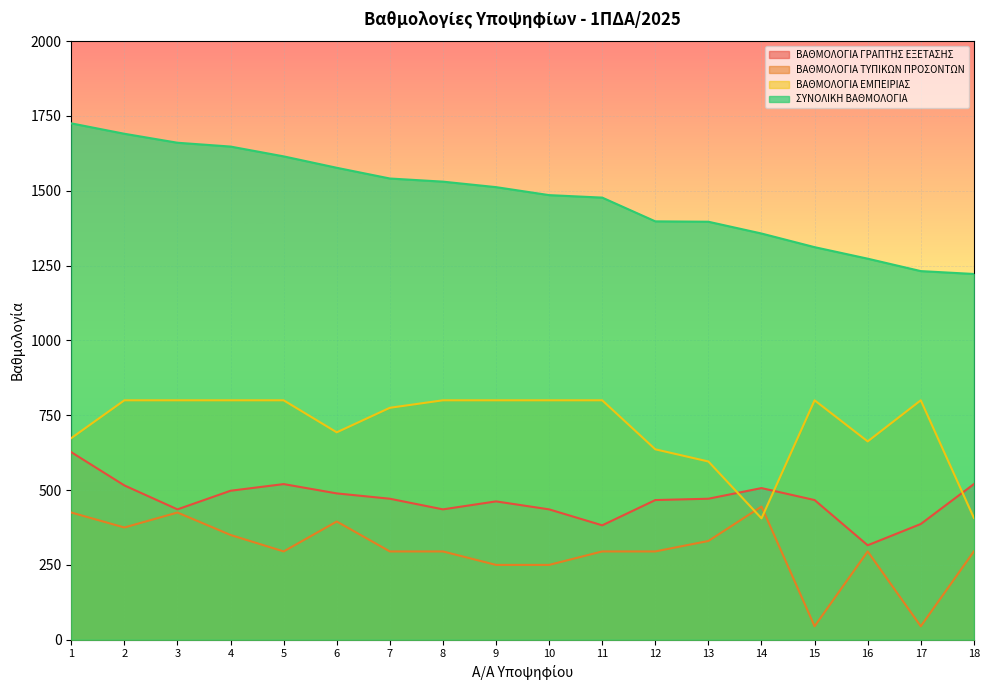

What is the maximum value shown in the chart?

1725.3